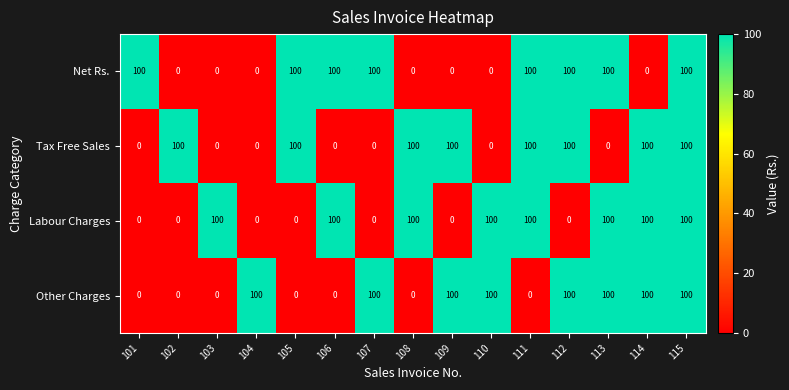

What is the maximum value for Other Charges?

100